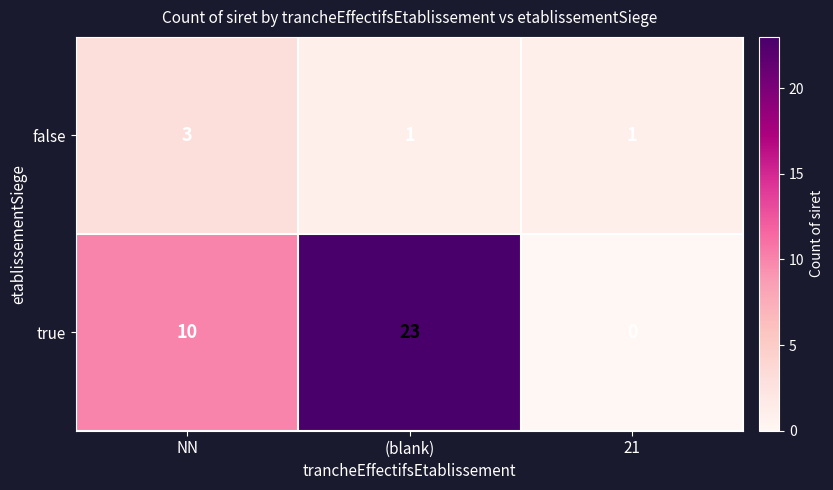

What is the sum of the false values at 21 and NN?

4